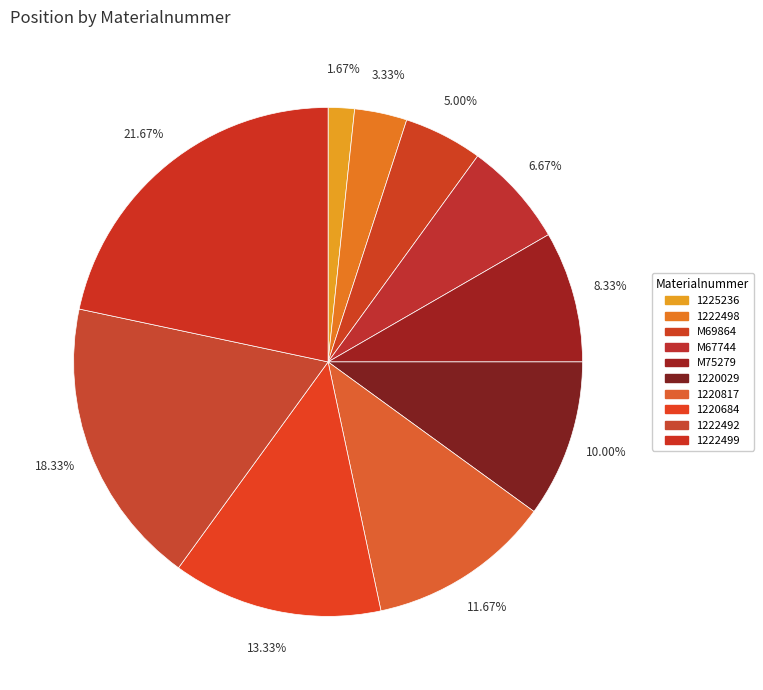

Which has a higher value, 1220817 or 1222492?

1222492